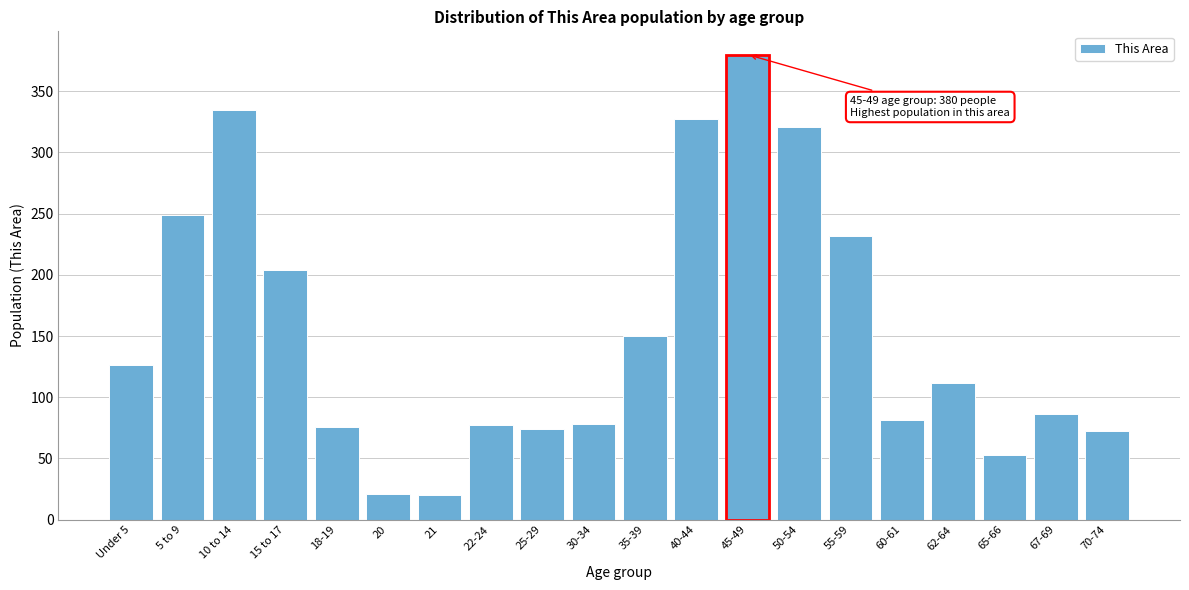

What is the average value?

154